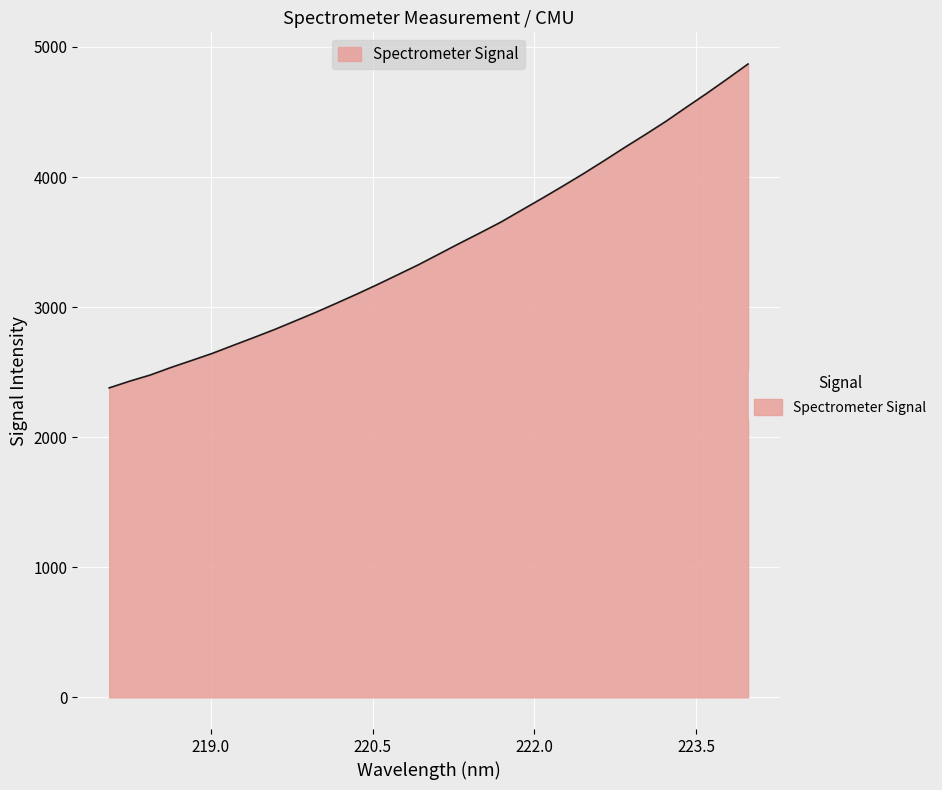

What is the greatest value displayed?

4869.2